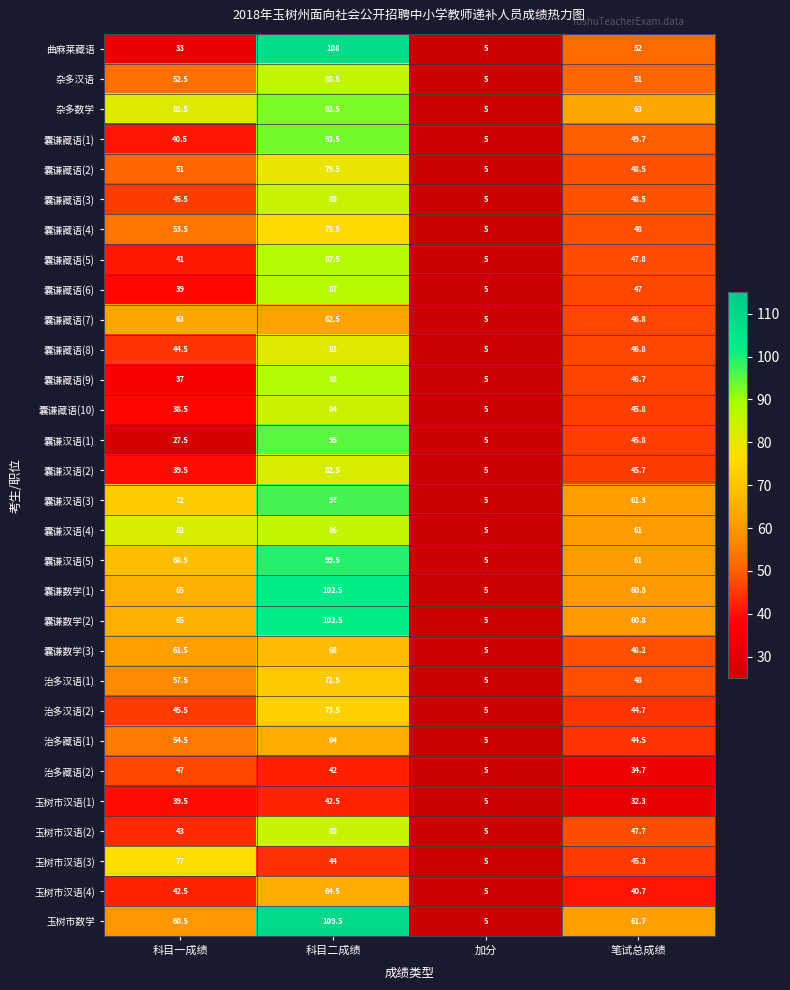

Which category has the highest value across all series?

科目二成绩